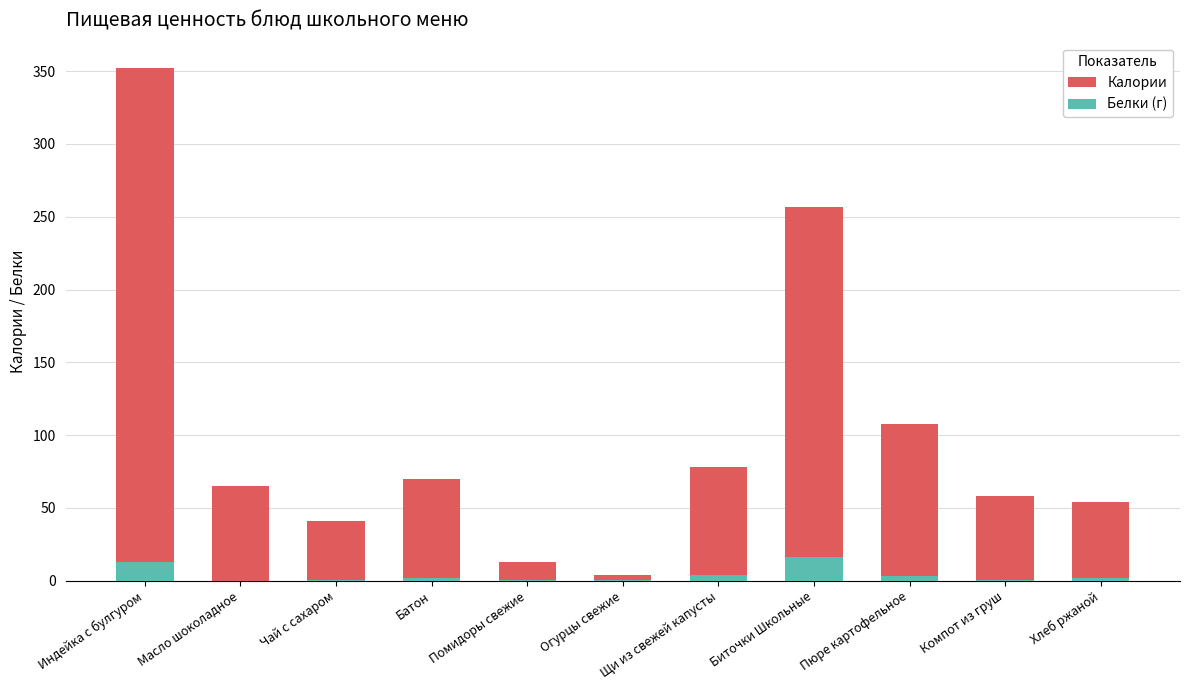

The value of Белки (г) at Помидоры свежие is 0.9. True or false?

False